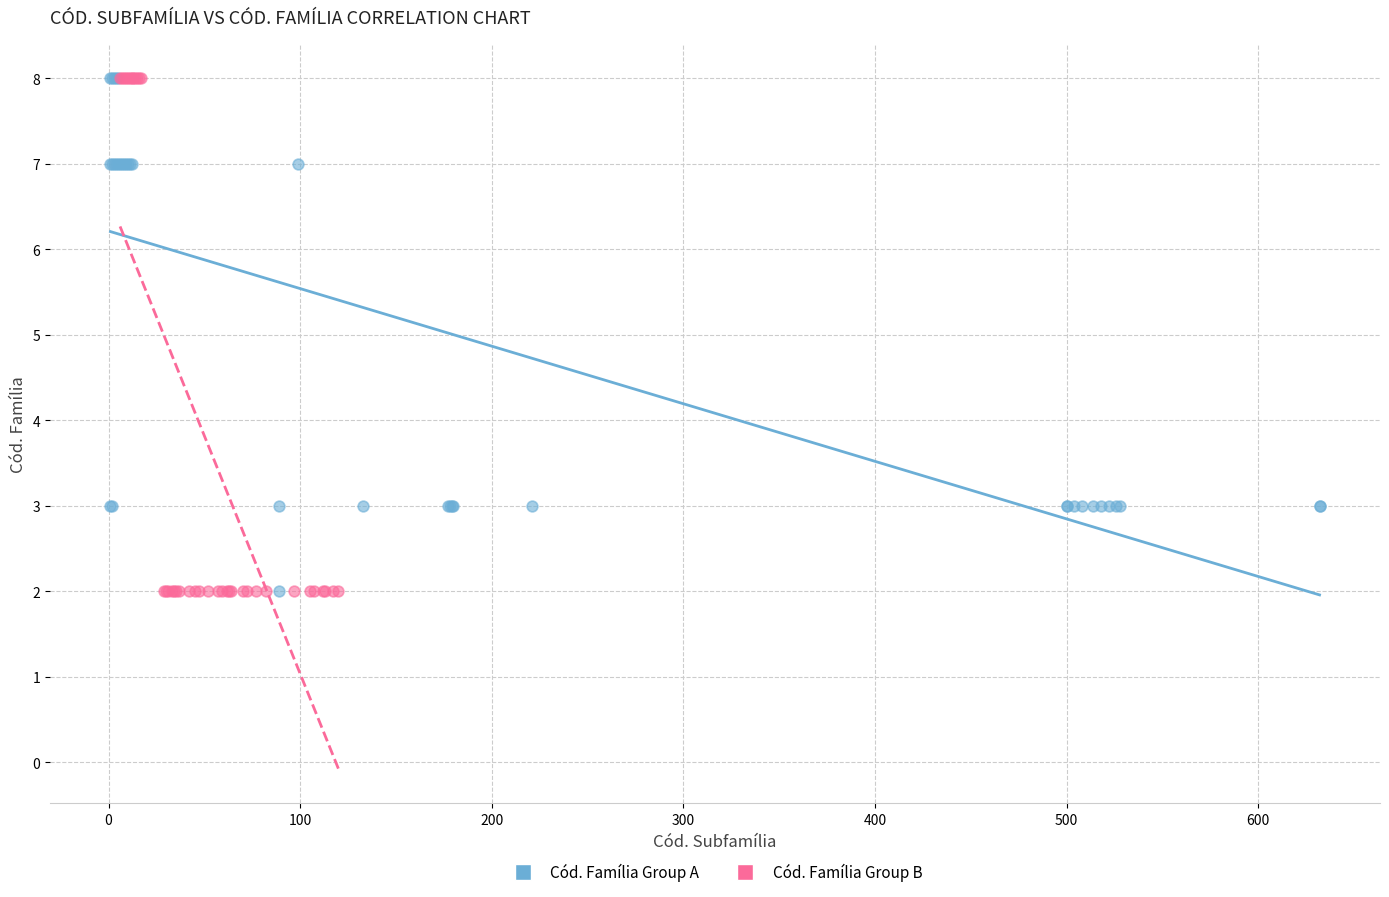

What are all the series names shown in the legend?

Cód. Família Group A, Cód. Família Group B